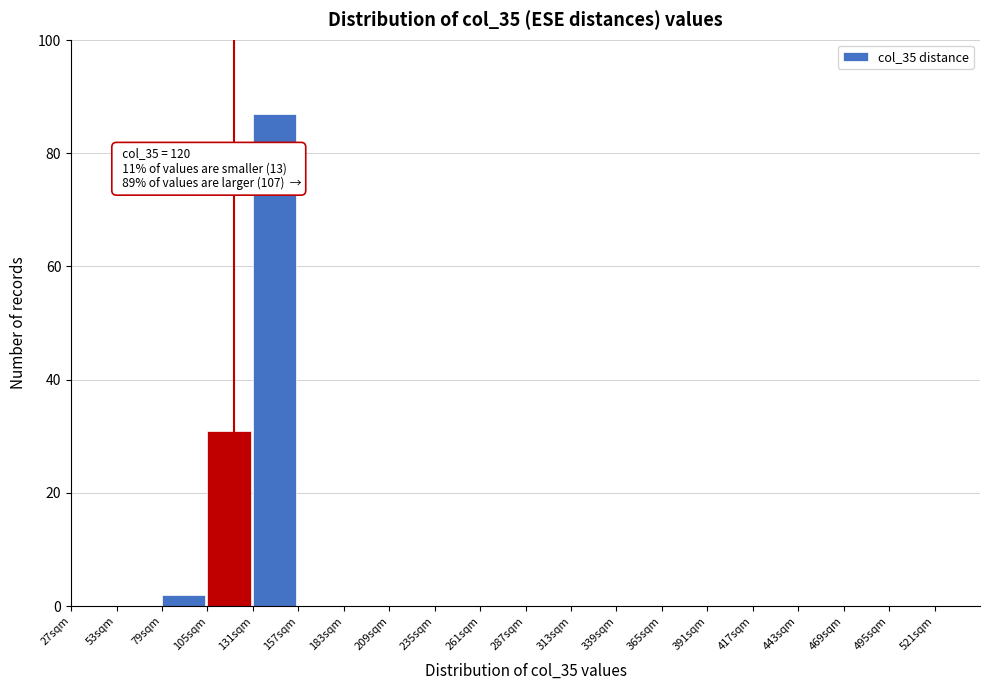

Over which range of the x-axis is the bar tallest?

131 to 157